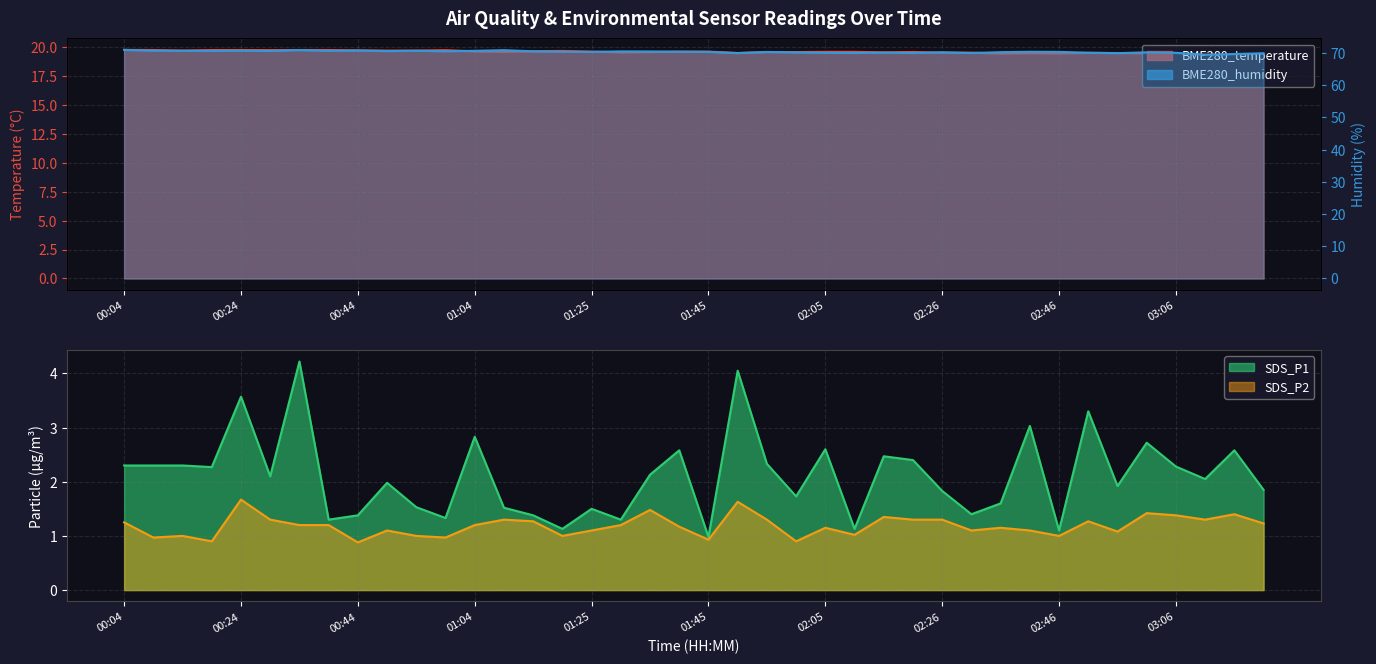

How many categories are shown in the chart?

40